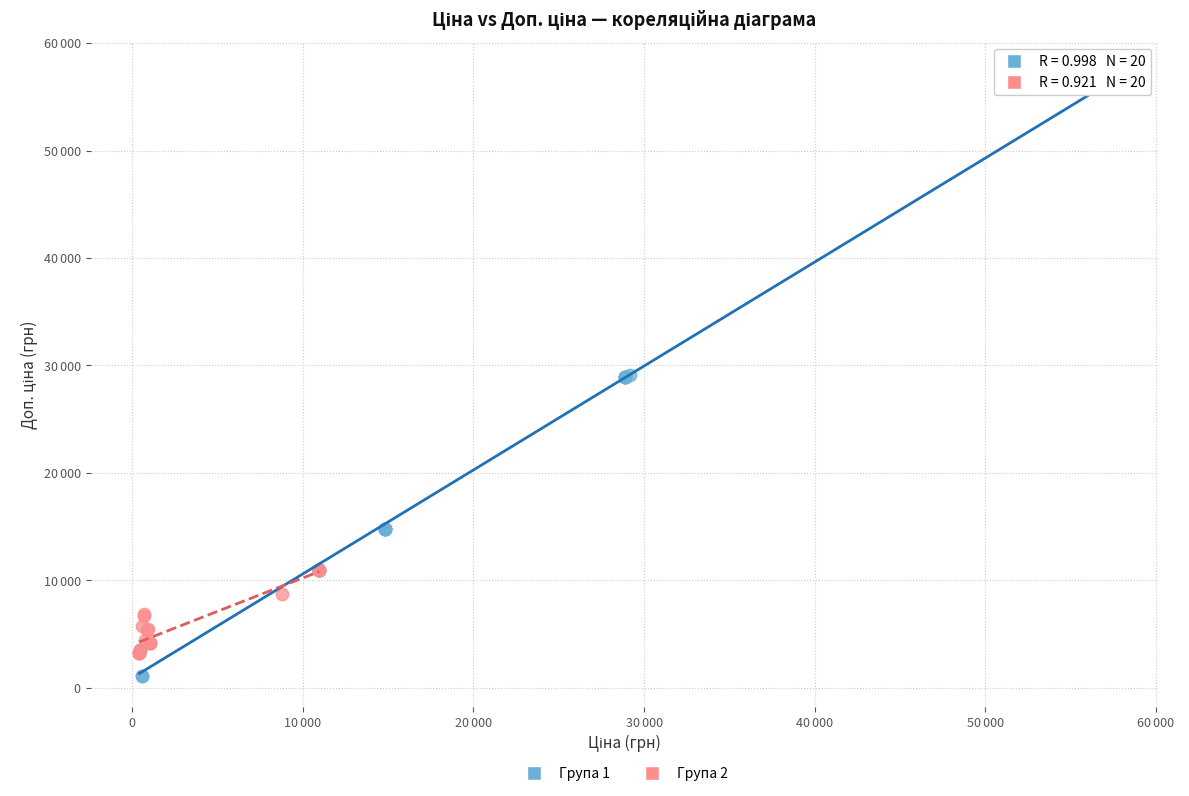

What are all the series names shown in the legend?

Група 1, Група 2